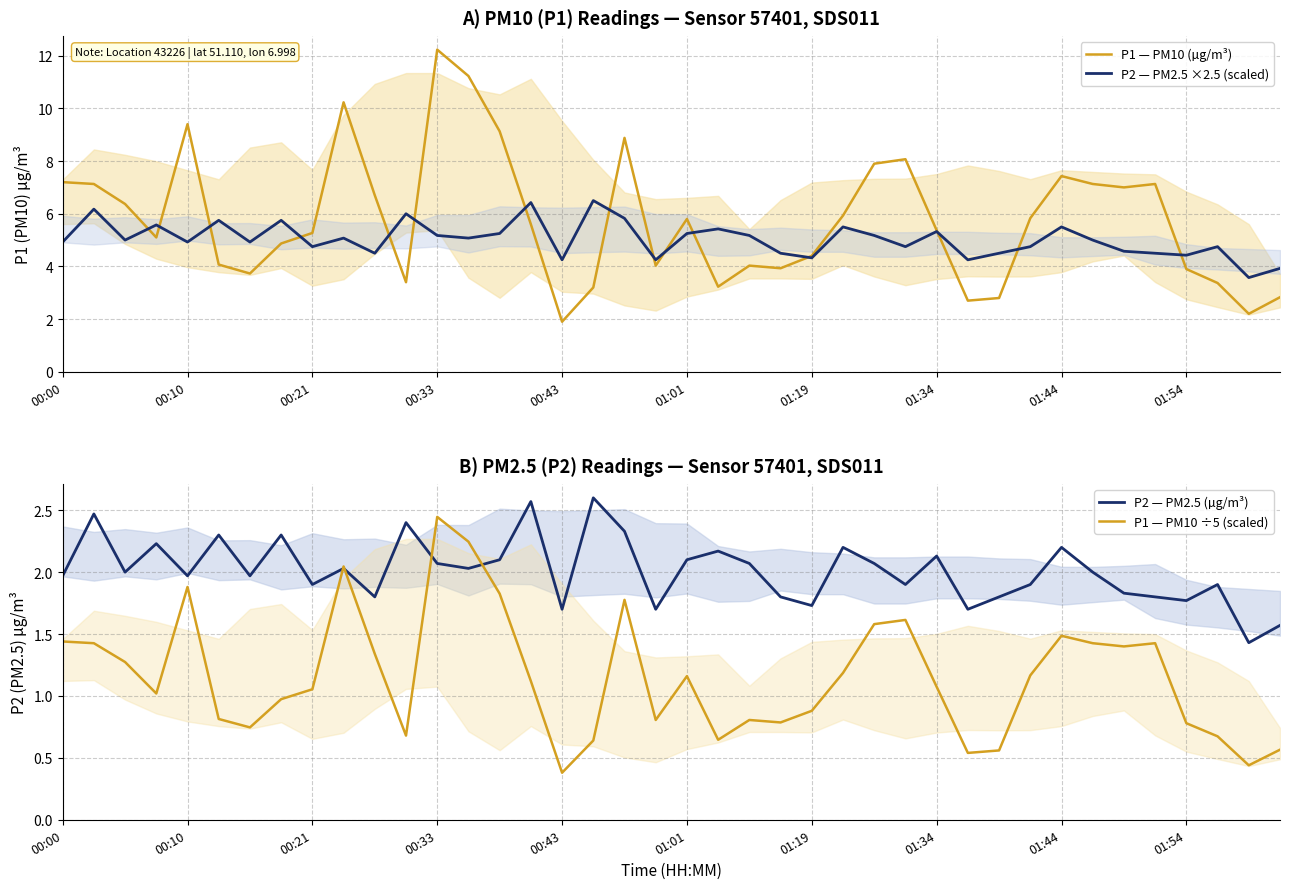

Between 26 and 35, which series saw the biggest shift?

P1 — PM10 (µg/m³)